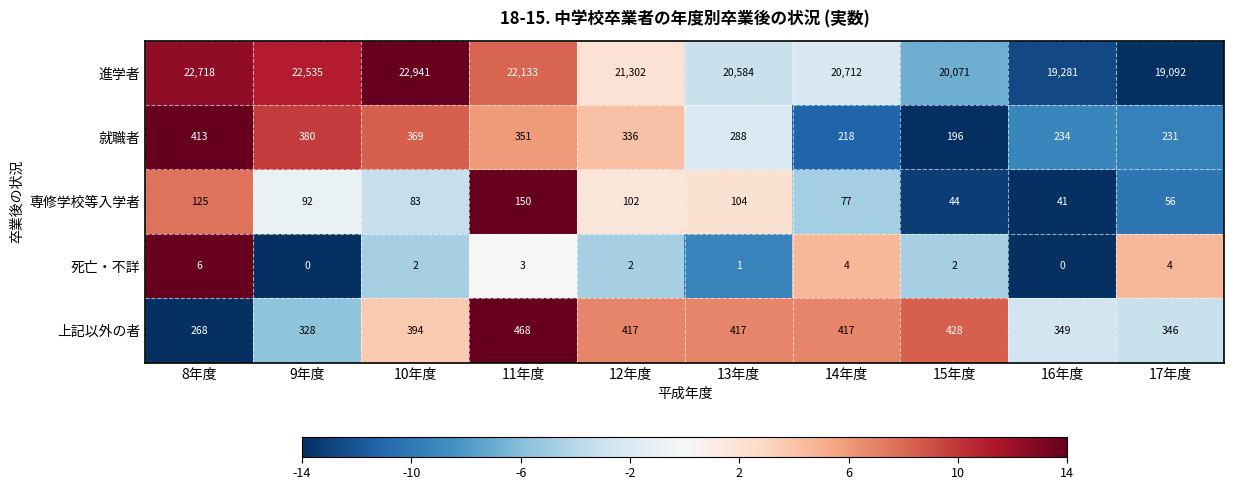

Rank the categories by 専修学校等入学者 value from lowest to highest.

16年度, 15年度, 17年度, 14年度, 10年度, 9年度, 12年度, 13年度, 8年度, 11年度